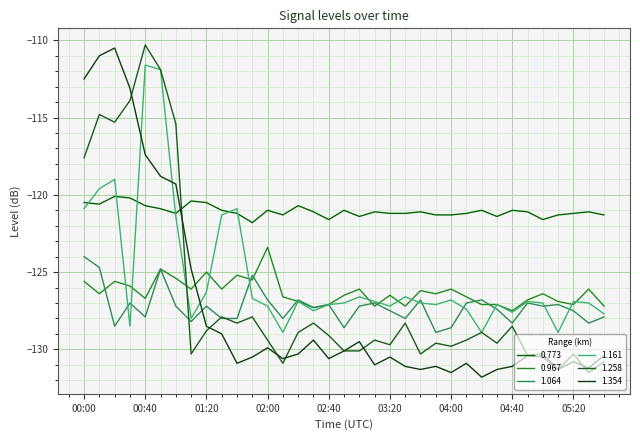

Where do 1.258 and 0.773 first cross each other?

01:00 and 01:10